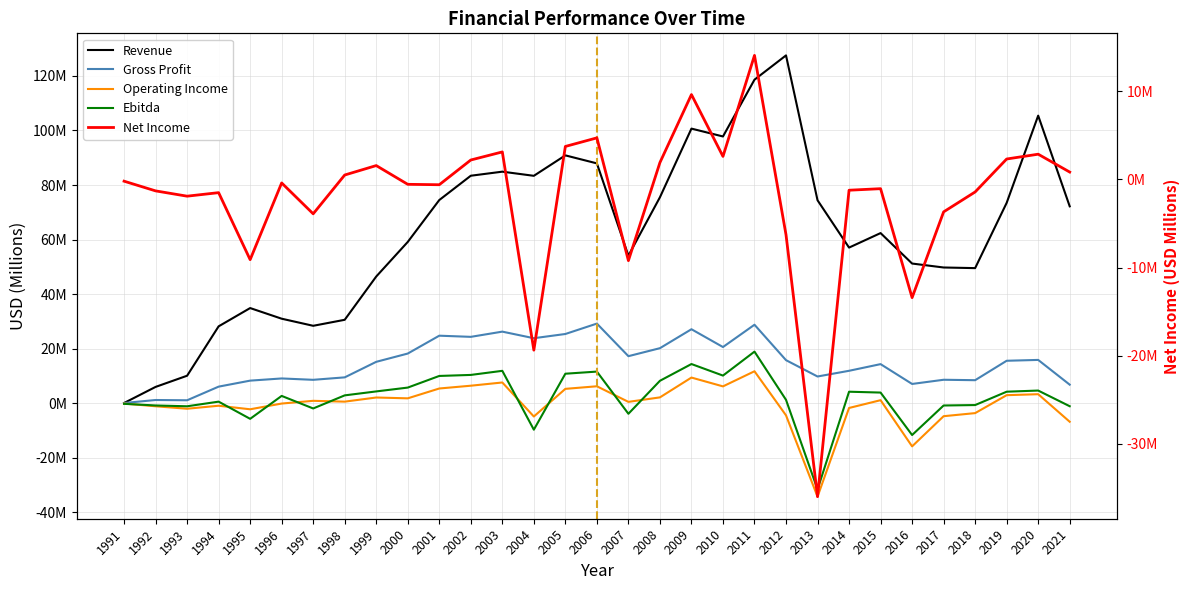

Where does the Net Income series first go above 0?

1998